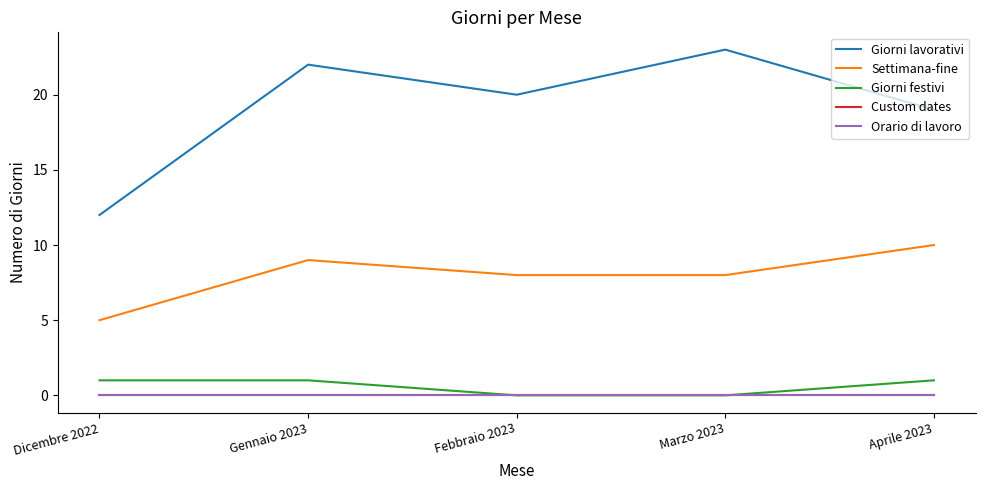

What is the value of the Settimana-fine point at the 3rd from the left?

8